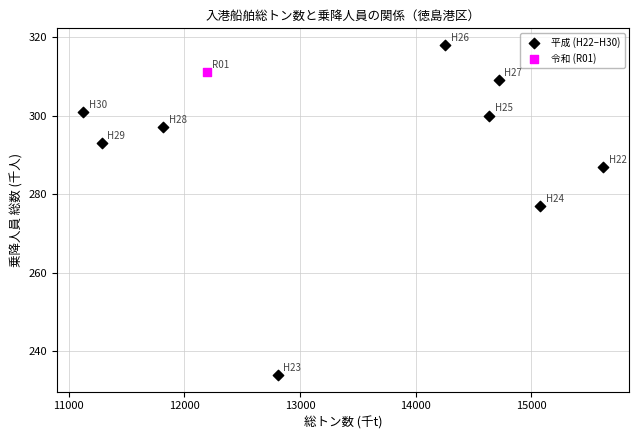

What are all the series names shown in the legend?

平成 (H22–H30), 令和 (R01)